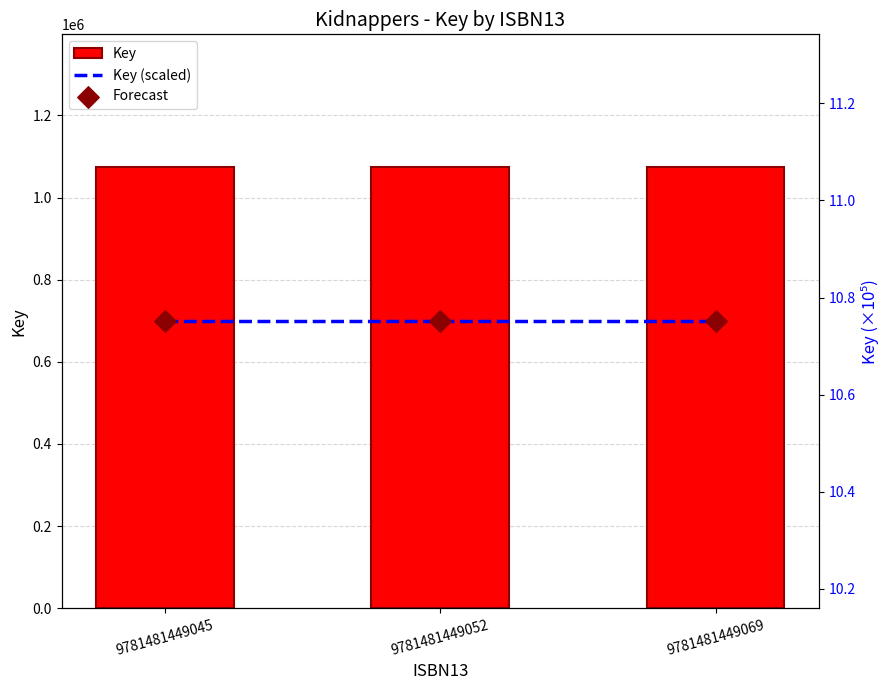

Which series reaches the minimum Y coordinate?

Key (scaled)